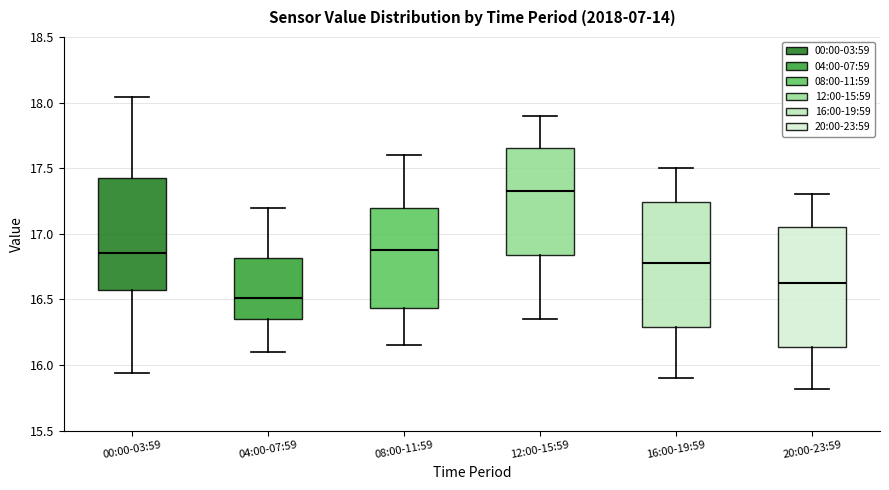

Where is the lower edge of the box for 16:00-19:59 on the y-axis? The values are not printed on the chart, so give them approximately, as read against the axis.

16.30